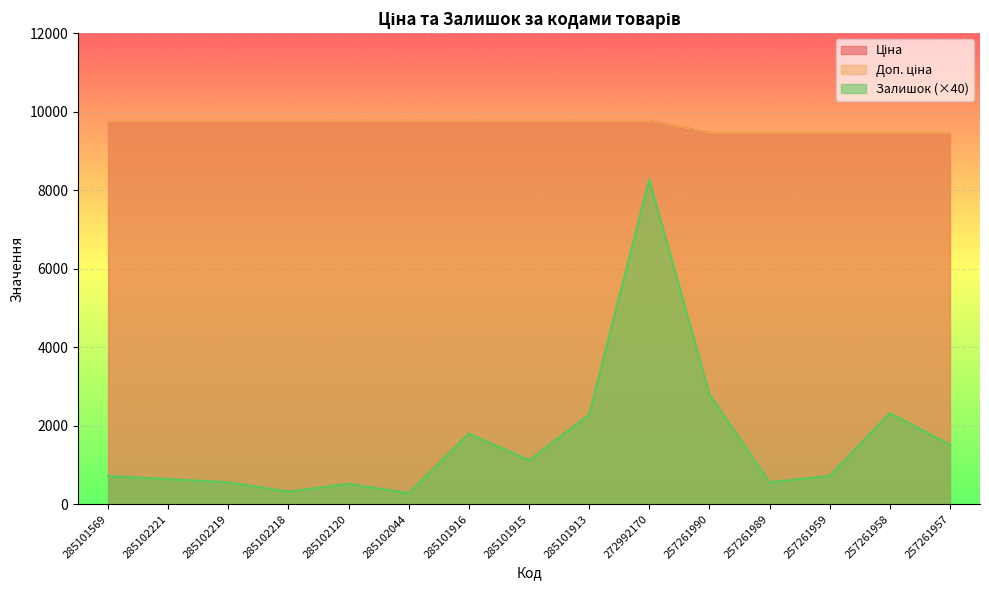

Between 285102221 and 285102218, which series saw the biggest shift?

Залишок